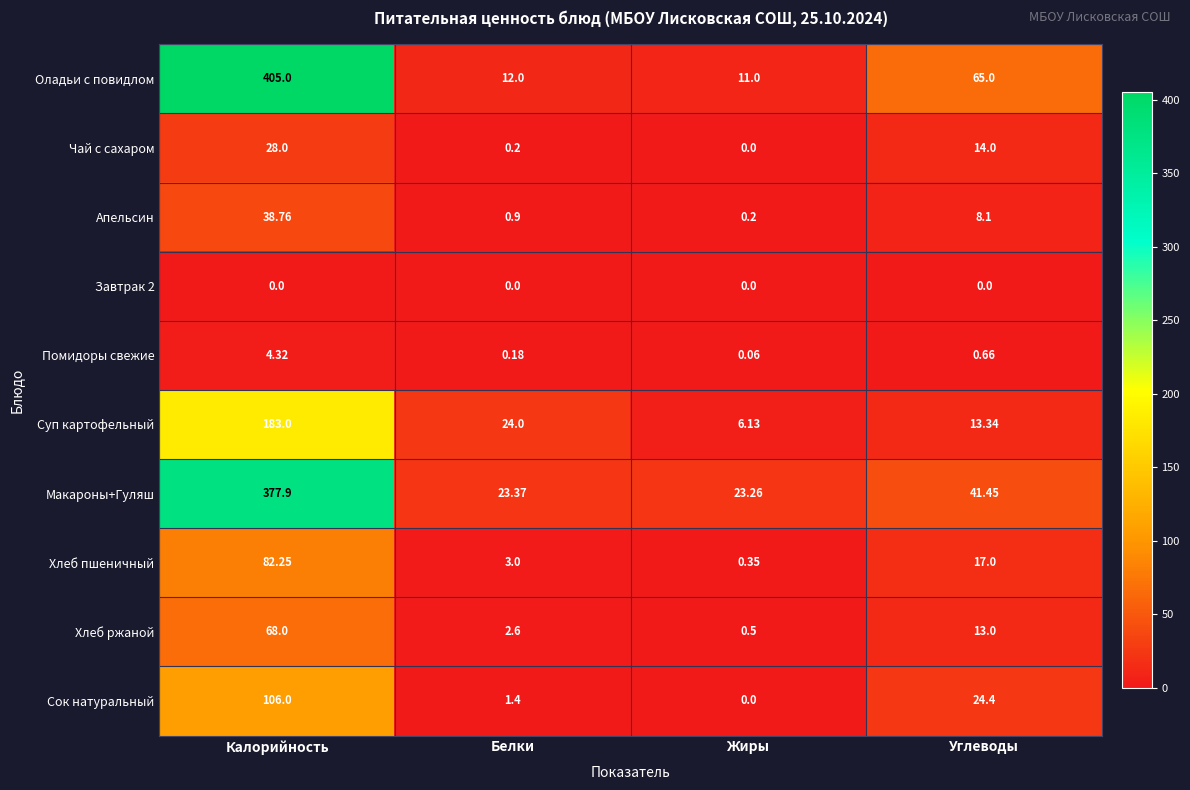

List the labels in order of Помидоры свежие value, largest first.

Калорийность, Углеводы, Белки, Жиры